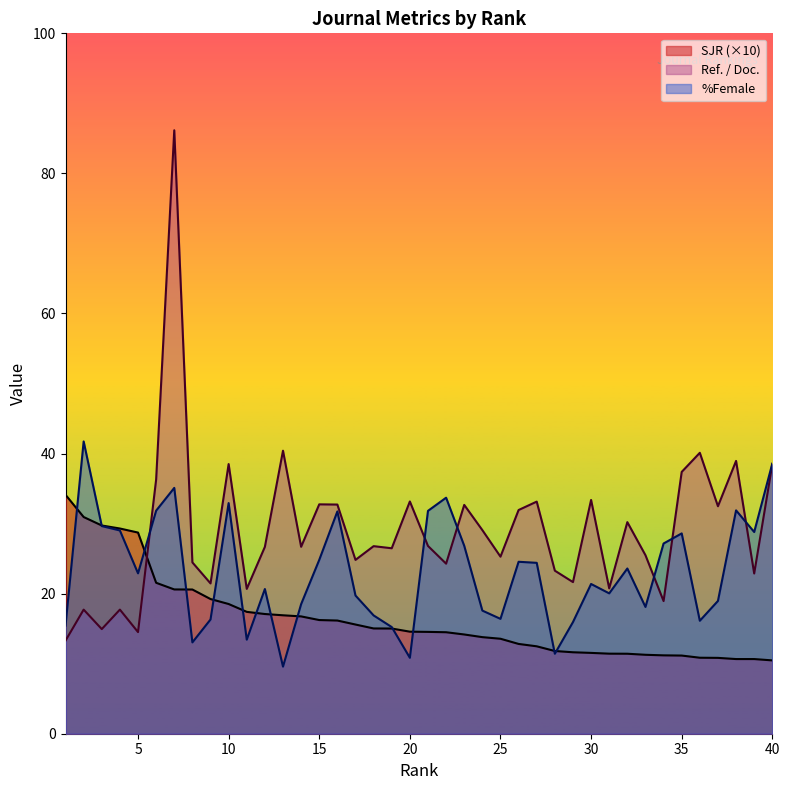

Rank the series by their average value, from lowest to highest.

SJR (×10), %Female, Ref. / Doc.